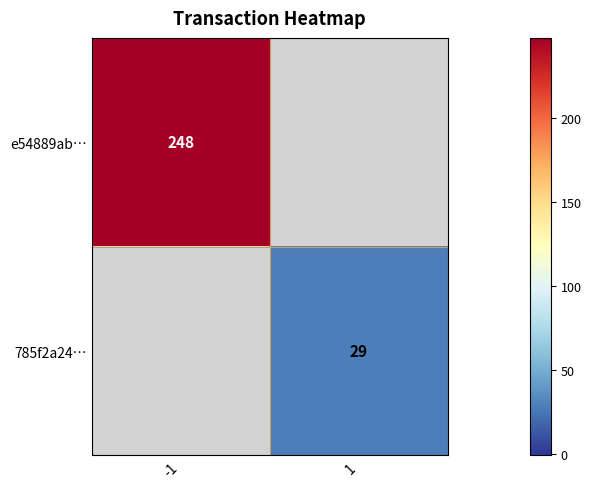

True or false: e54889ab… has a value of 341 at -1.

False